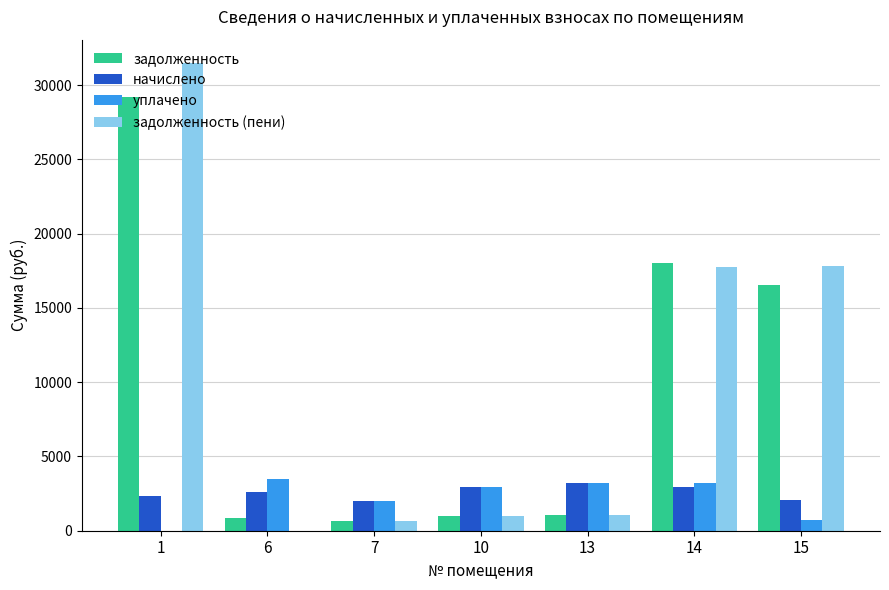

The value of задолженность at 1 is 9529.0. True or false?

False